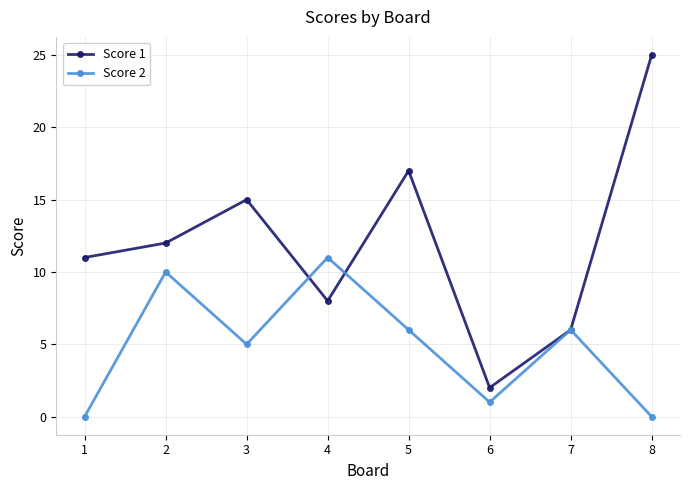

Which series has the largest range (max minus min)?

Score 1